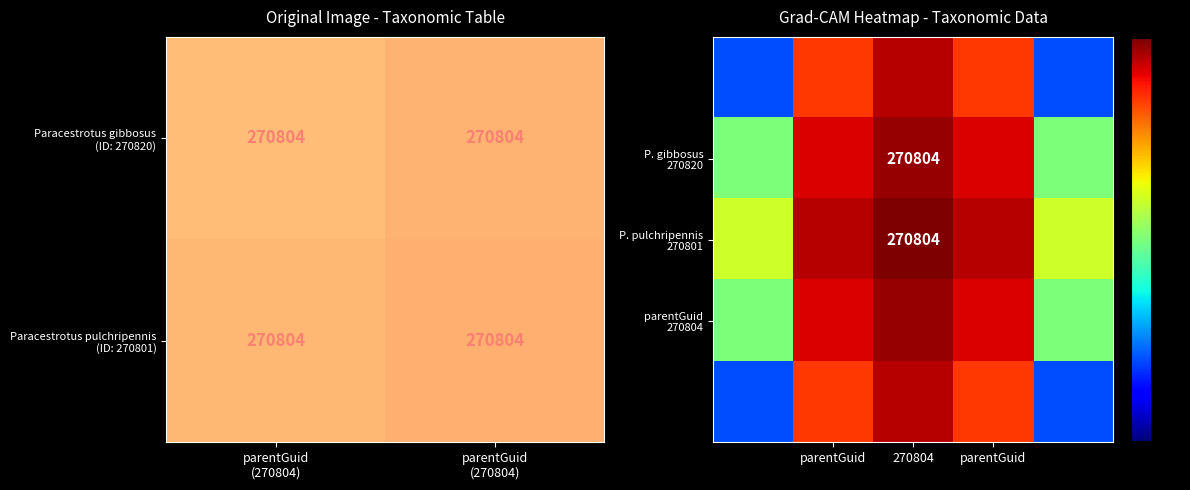

At which category is the sum across all series the highest?

270804